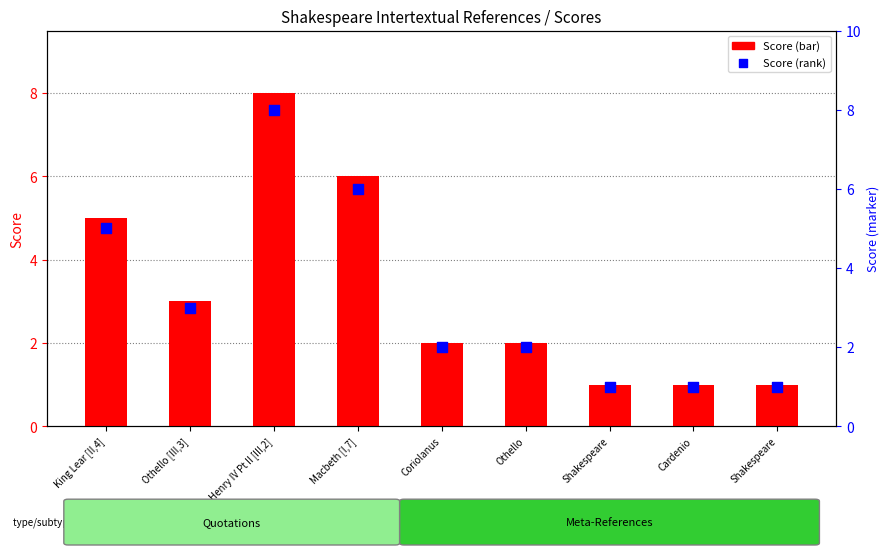

Which series has the largest total across all categories?

Score